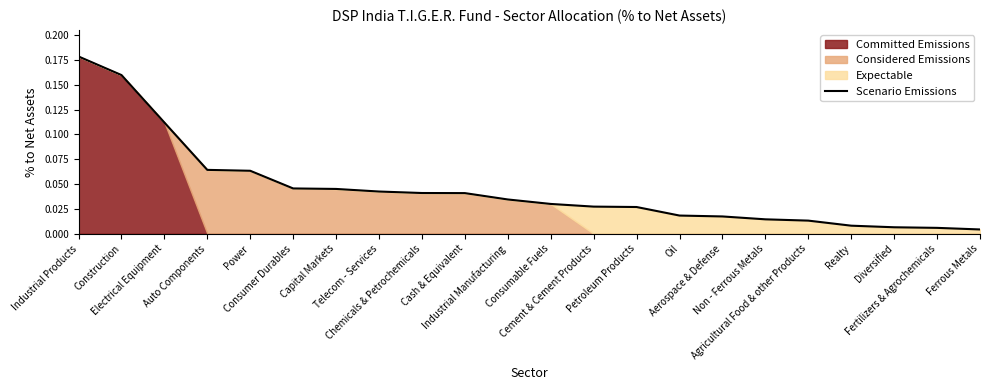

Which category has the lowest value across all series?

Ferrous Metals